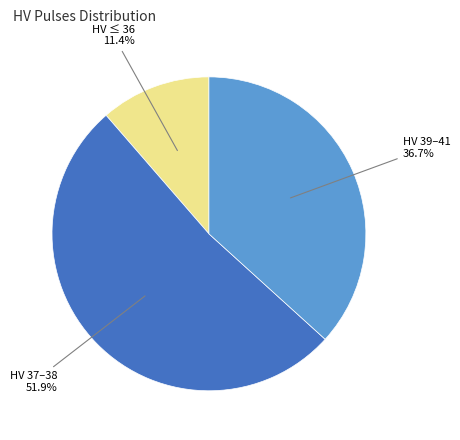

Between HV 39–41 and HV 37–38, which is larger?

HV 37–38